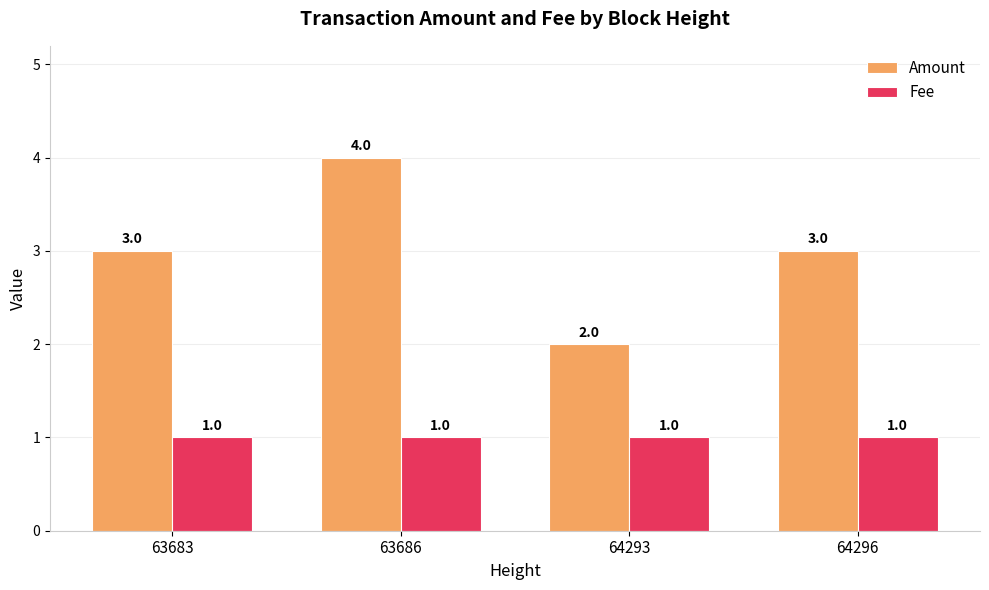

At 64293, list the series in order from smallest to largest.

Fee, Amount